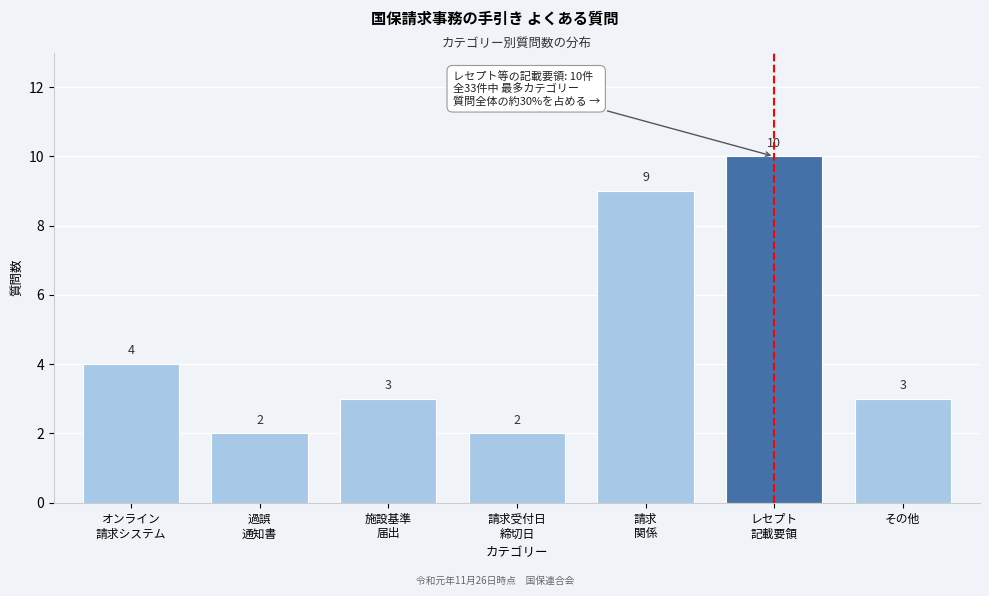

Reading left to right, list all the values displayed in this chart.

4	2	3	2	9	10	3